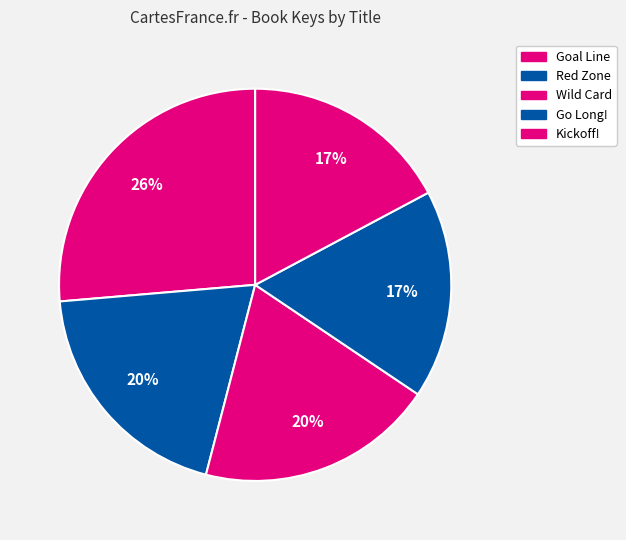

Between Wild Card and Goal Line, which is larger?

Goal Line